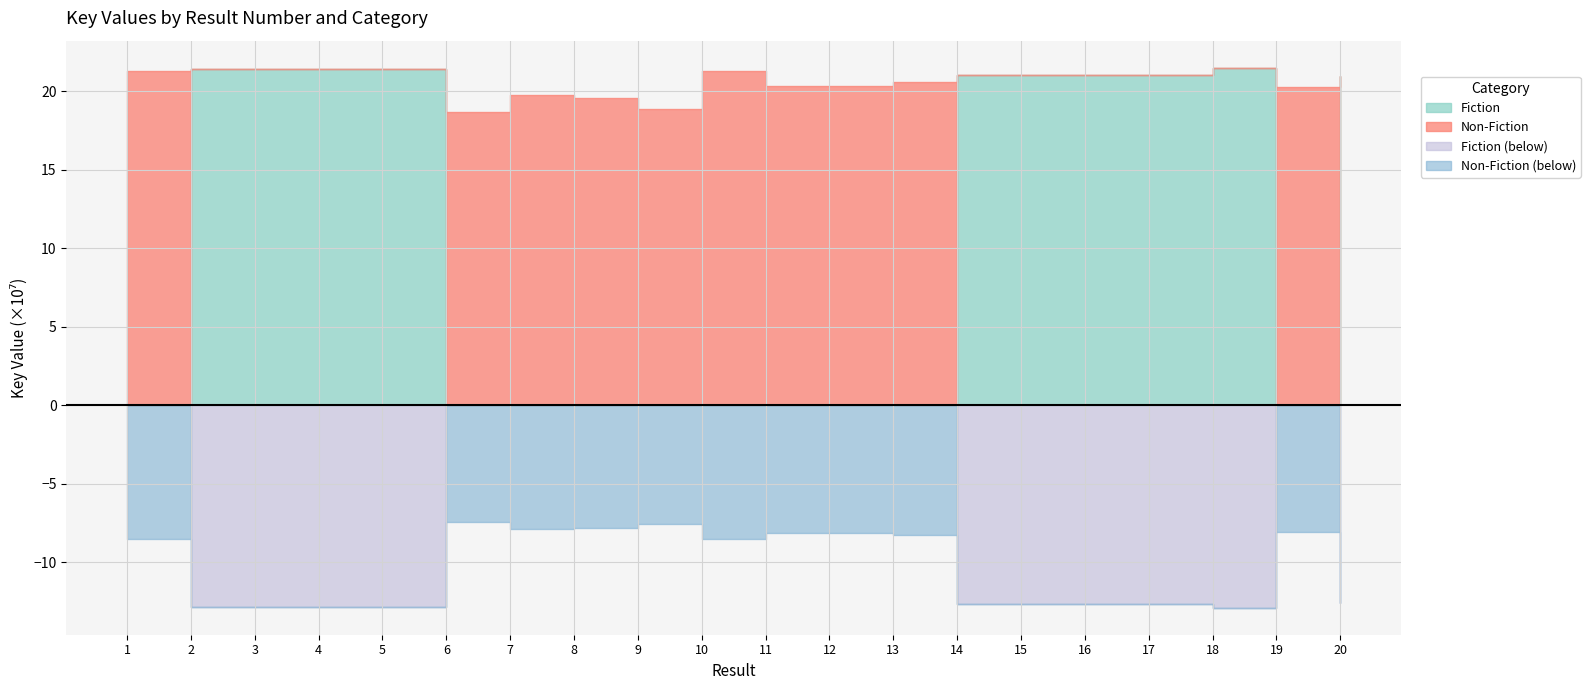

What is the spread (max minus min) of values at 6?

186801212